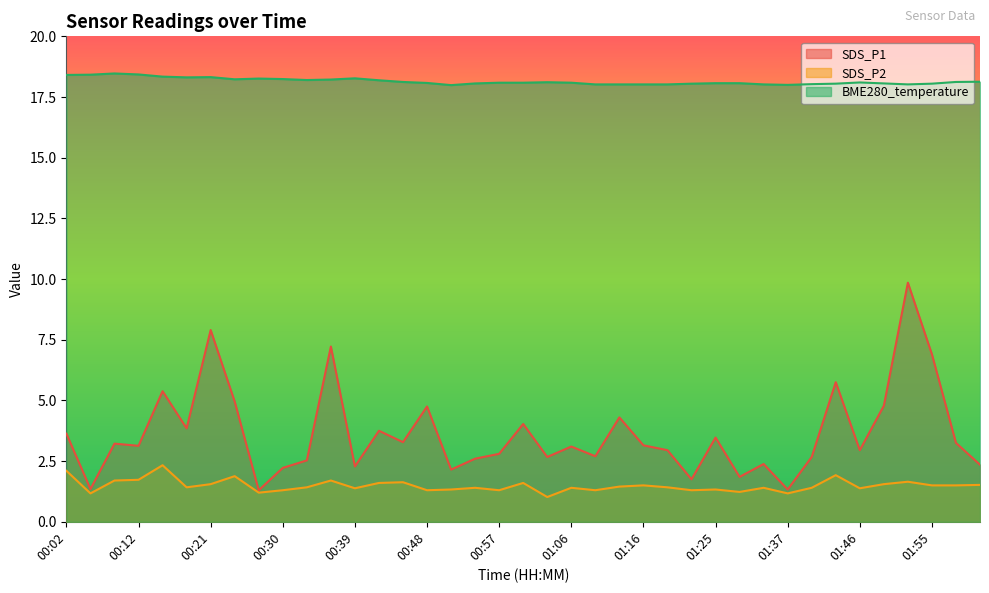

What is the value of the SDS_P1 point at the 35th from the left?

4.8